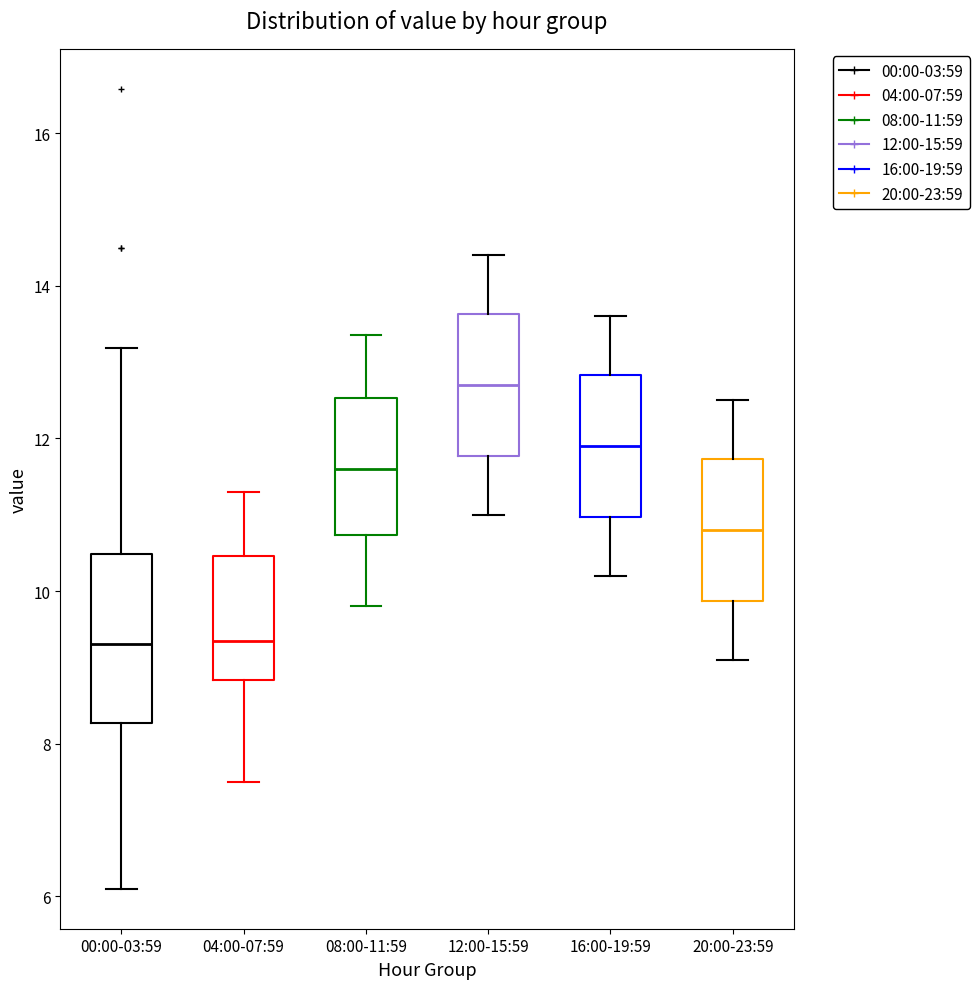

Reading left to right, transcribe this box plot: for each box, give where its median line is, the range the box spans, and where its two whiskers end, as read against the y-axis. The values are not printed on the chart, so give them approximately, as read against the axis.

00:00-03:59: median 9.4, box 8.2 to 10.4, whiskers 6.2 to 13.2
04:00-07:59: median 9.4, box 8.8 to 10.4, whiskers 7.6 to 11.4
08:00-11:59: median 11.6, box 10.8 to 12.6, whiskers 9.8 to 13.4
12:00-15:59: median 12.8, box 11.8 to 13.6, whiskers 11.0 to 14.4
16:00-19:59: median 12.0, box 11.0 to 12.8, whiskers 10.2 to 13.6
20:00-23:59: median 10.8, box 9.8 to 11.8, whiskers 9.2 to 12.6